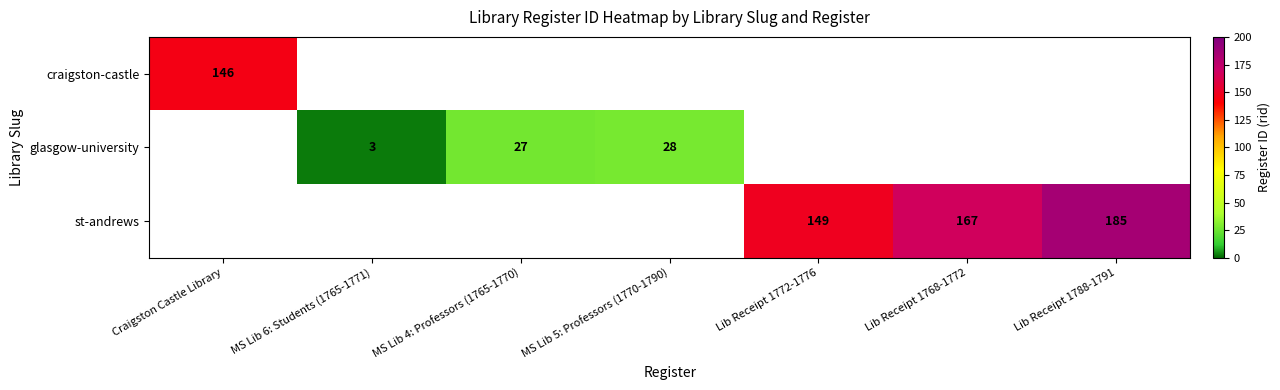

What is the minimum value shown in the chart?

3.0